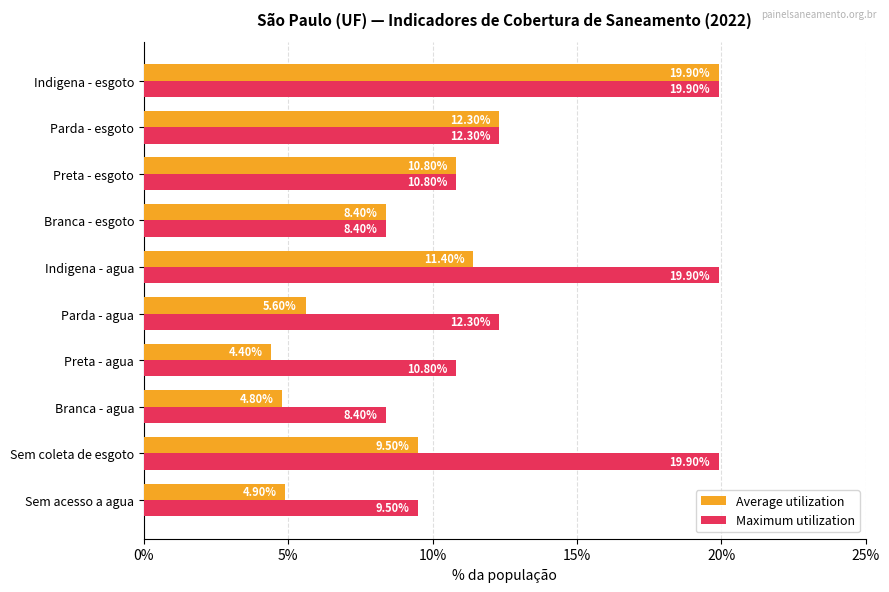

Which series has the largest total across all categories?

Maximum utilization